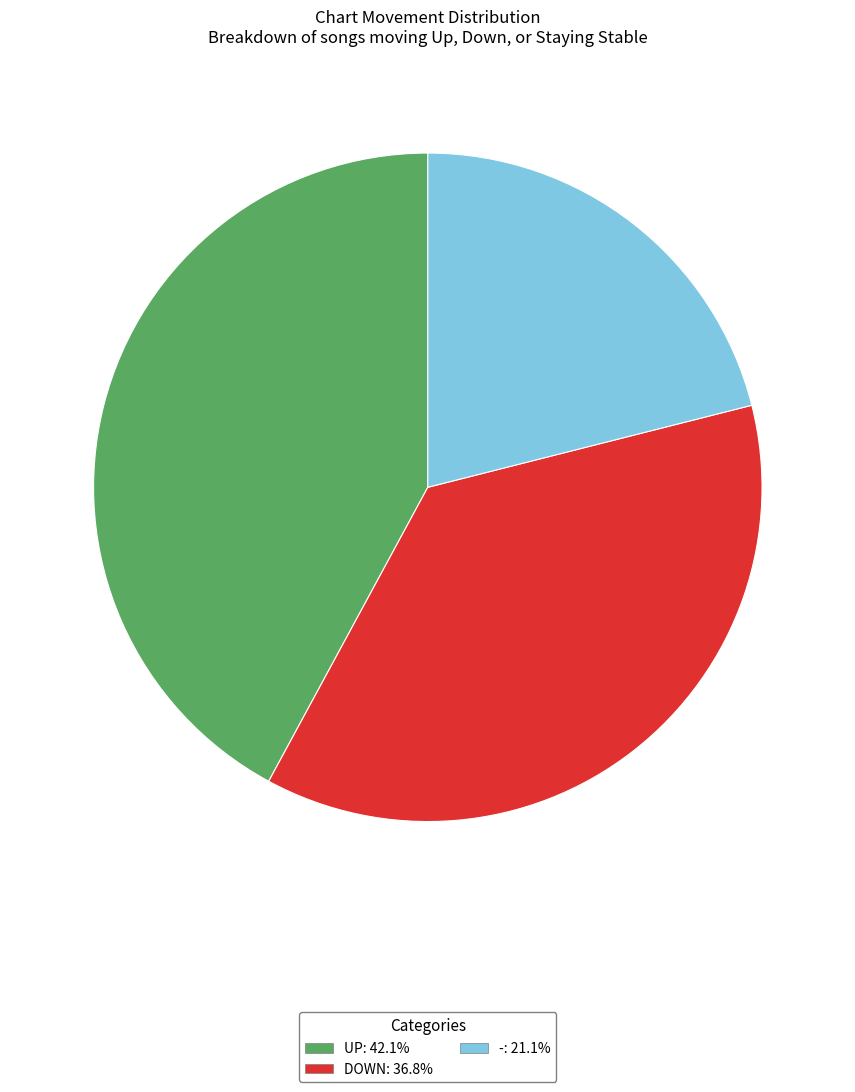

How many slices are in this pie chart?

3